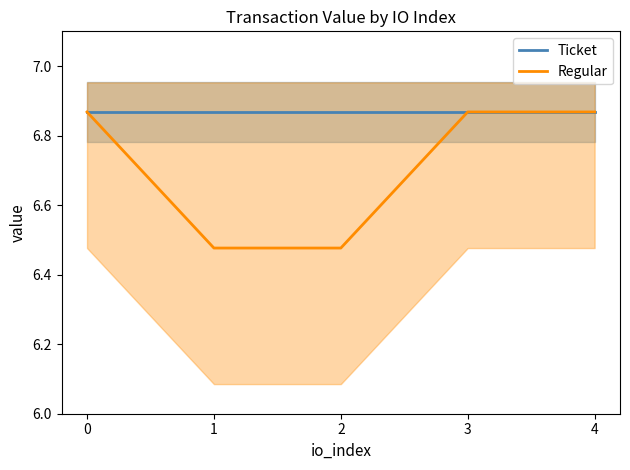

Which has a higher value, 1 or 0?

1